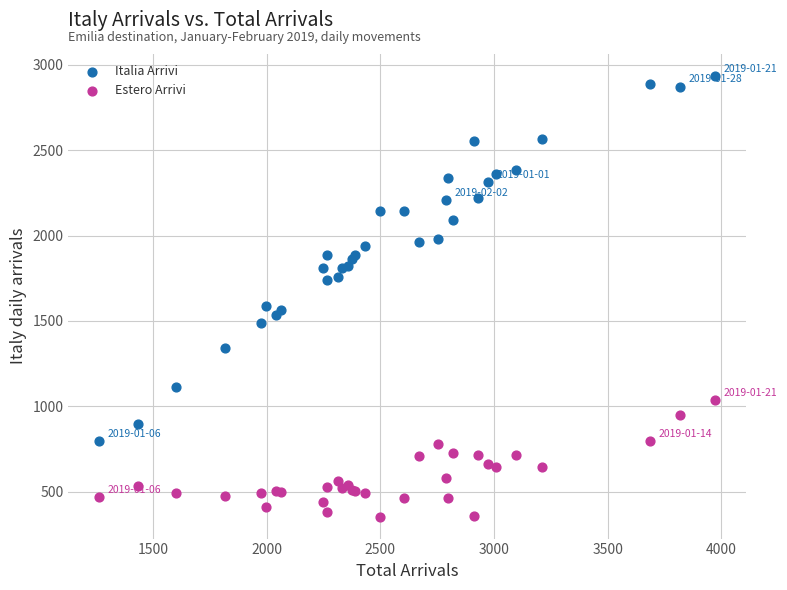

Which series reaches the maximum Y coordinate?

Italia Arrivi